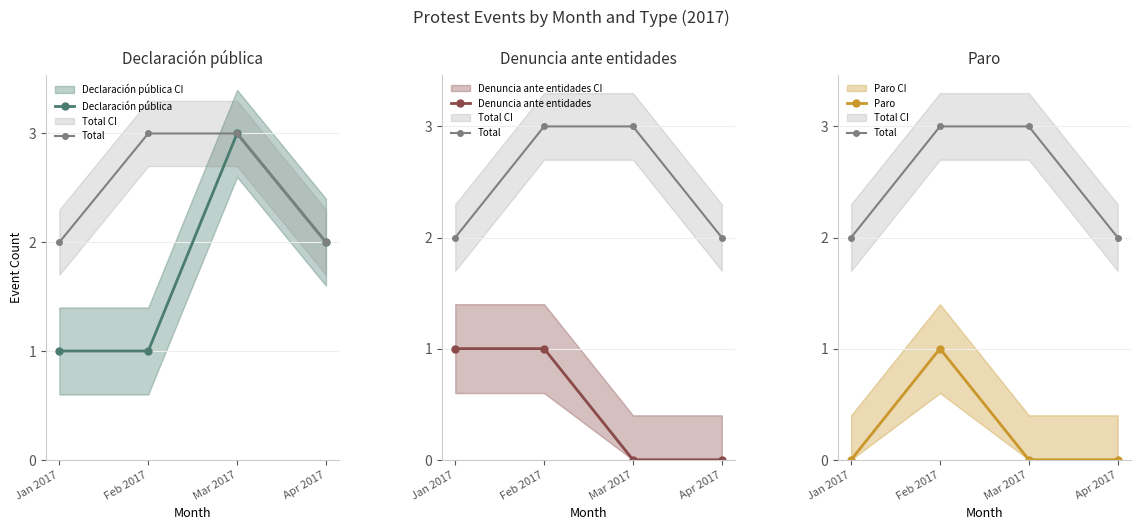

Is it true that Total equals 4 at Mar 2017?

False